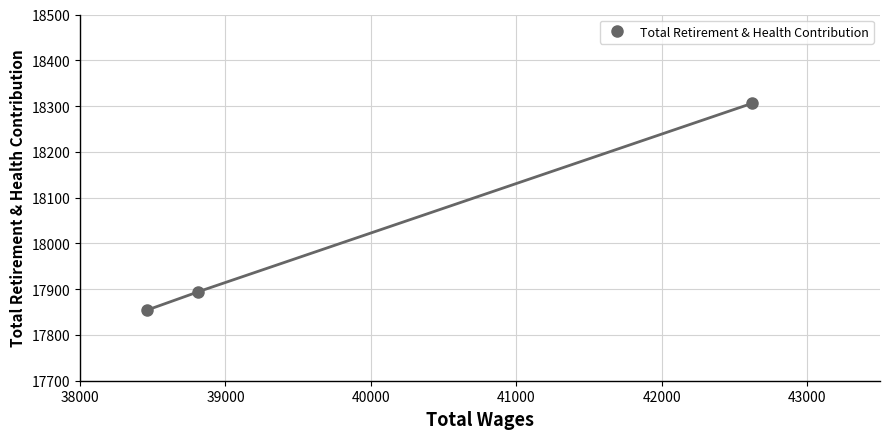

What is the lowest value of the Total Retirement & Health Contribution series?

17854